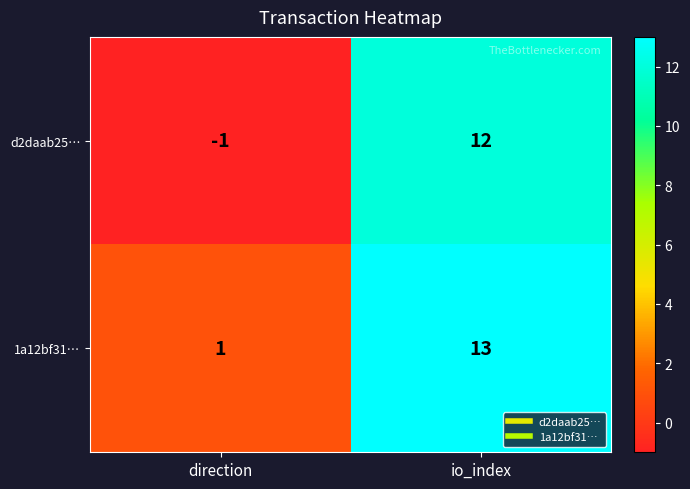

What is the difference between the 1a12bf31… values at direction and io_index?

12